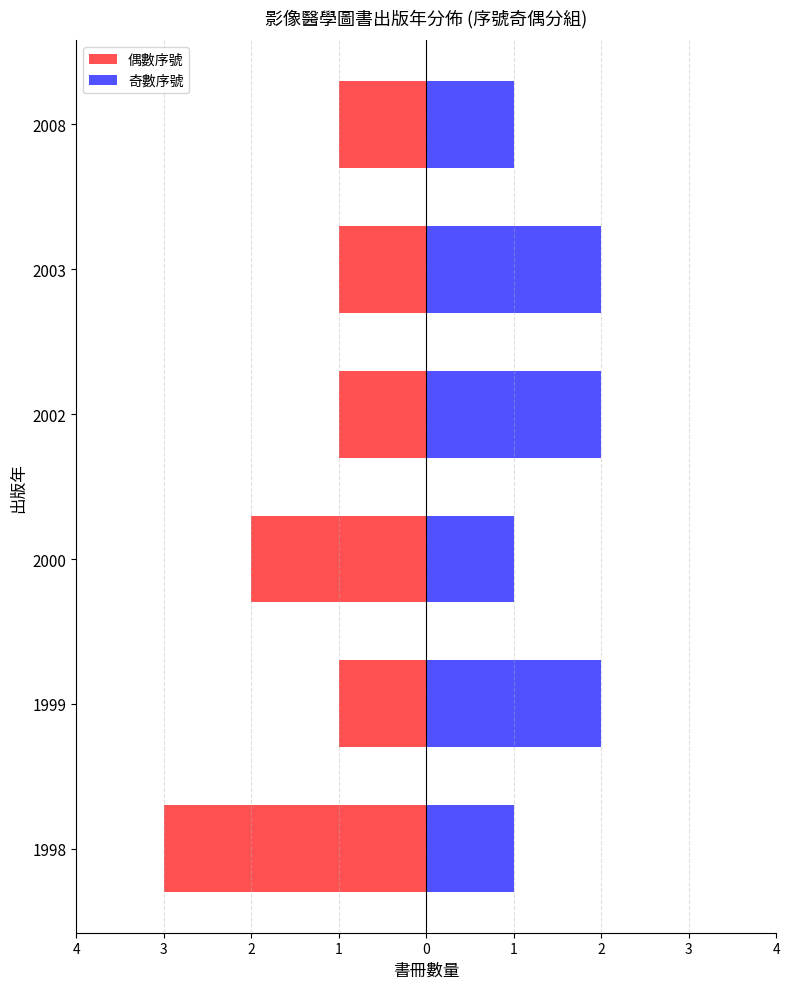

What value does the 偶數序號 series have at 2000?

-2